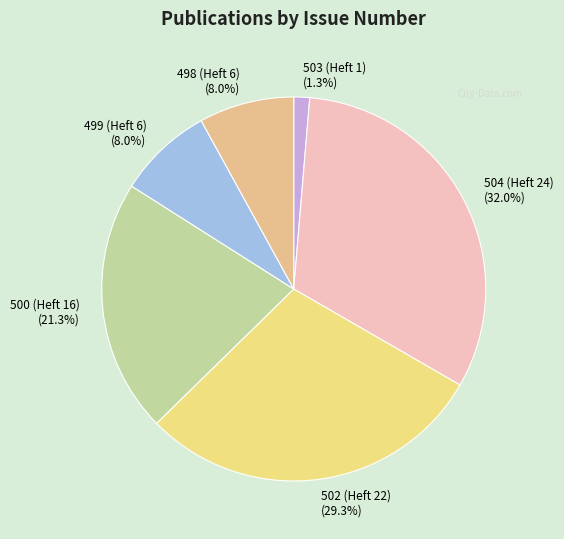

Do 500 (Heft 16) and 504 (Heft 24) together represent more than half of the pie?

Yes